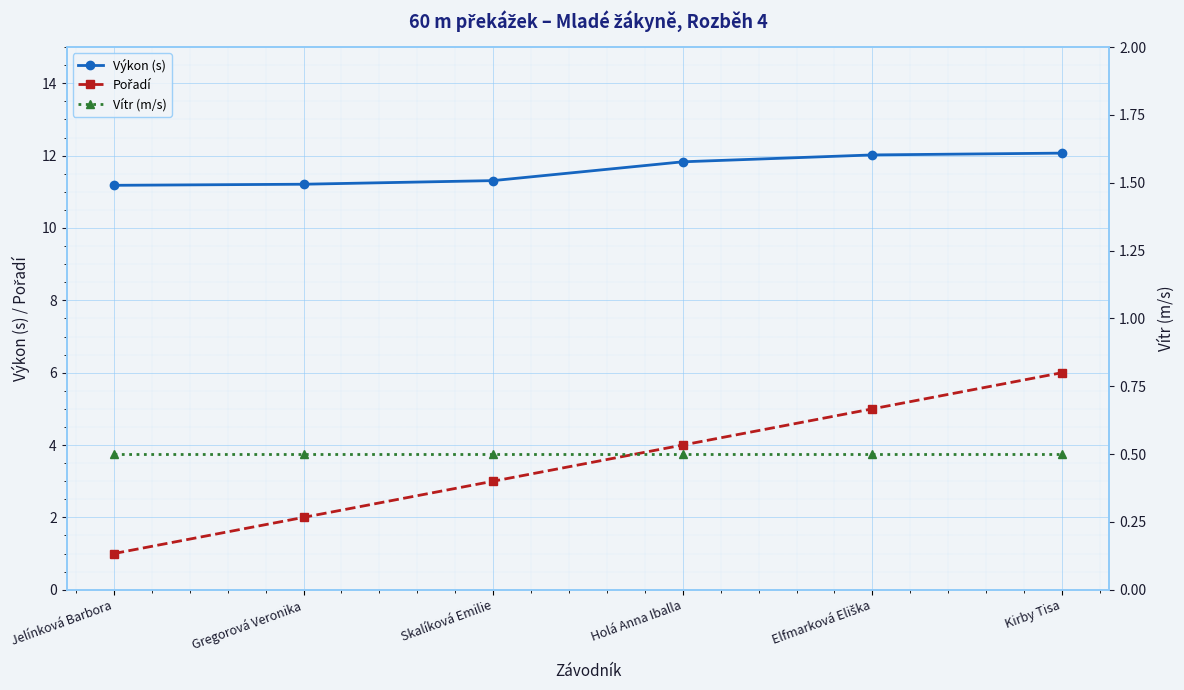

Count the Pořadí values in the range 2 to 5.

4